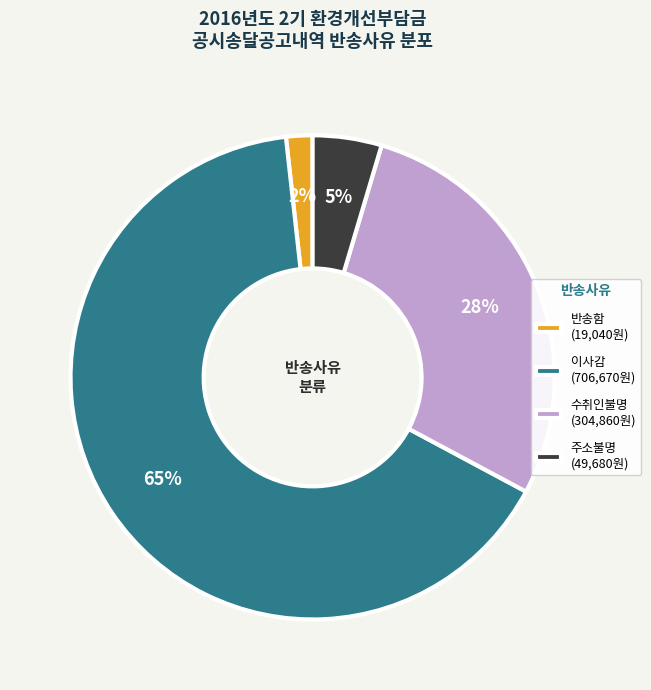

Is the sum of 반송함 (19,040원) and 주소불명 (49,680원) greater than half?

No